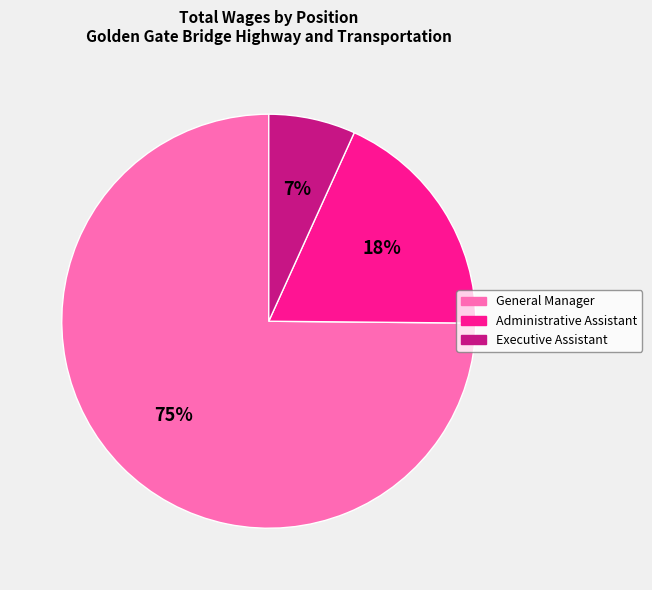

True or false: Executive Assistant accounts for 7% of the total.

True